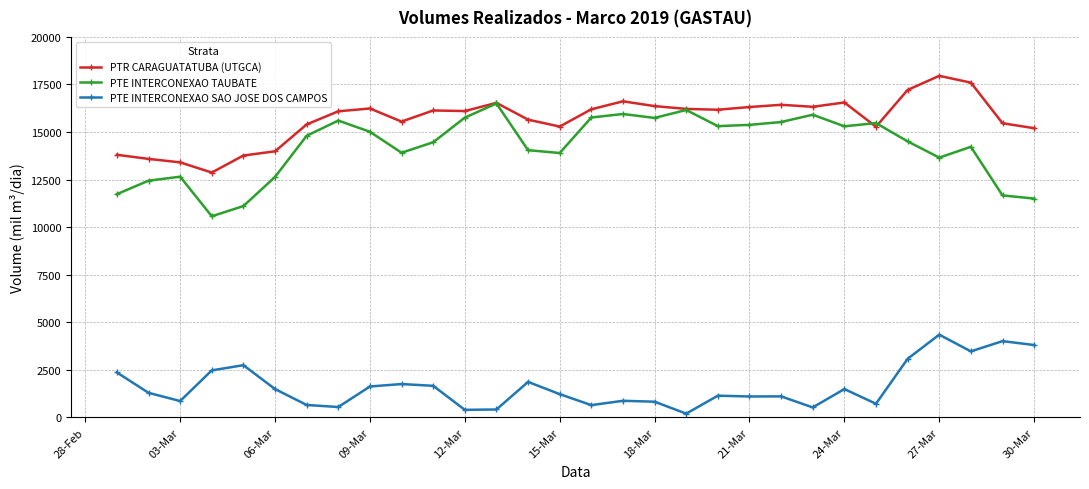

What is the sum of all PTR CARAGUATATUBA (UTGCA) values?

470271.2